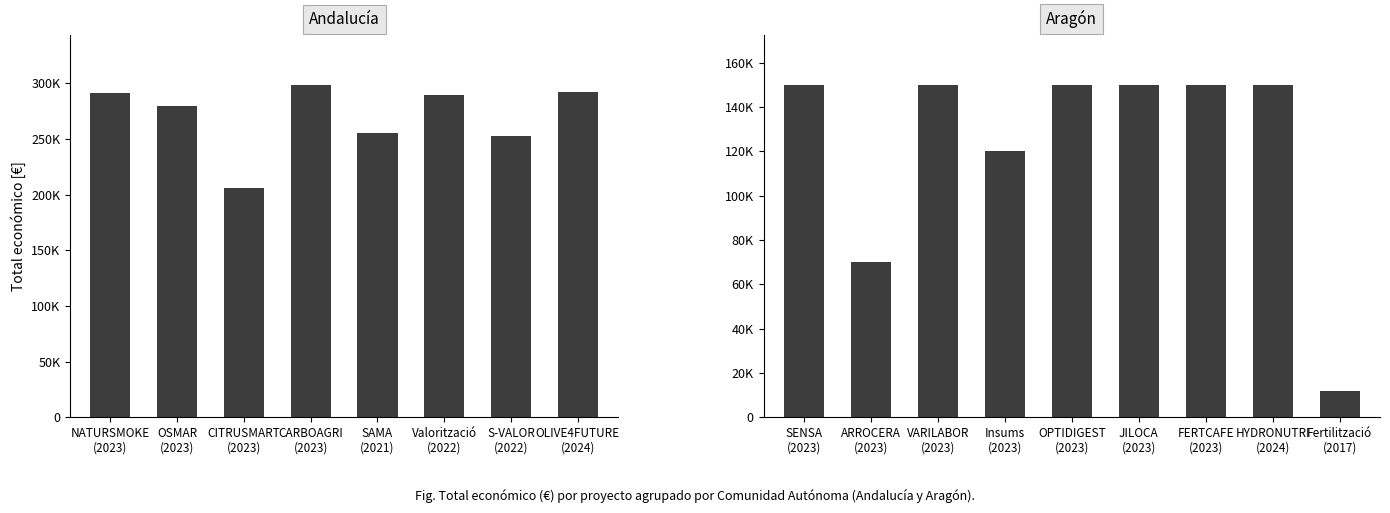

Does the chart contain any negative values?

No